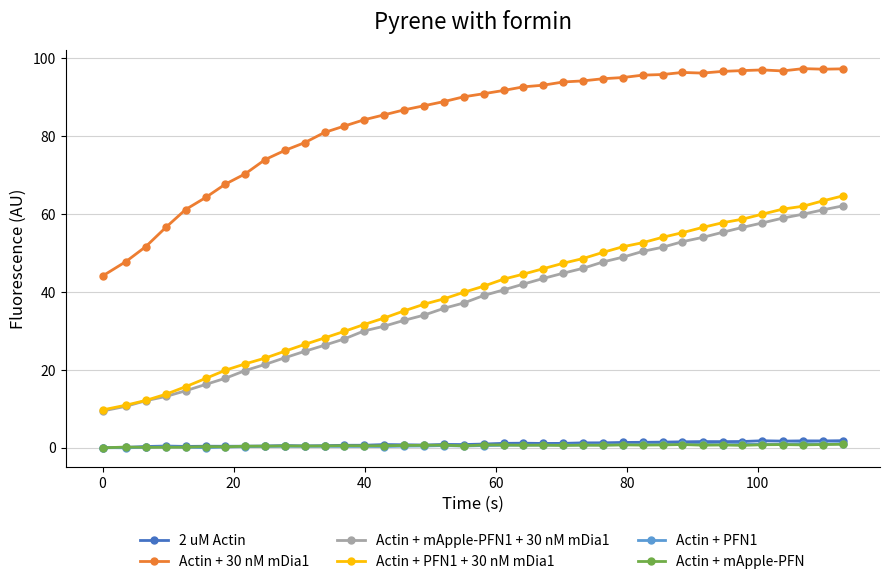

What is the value of the Actin + mApple-PFN1 + 30 nM mDia1 point at the 14th from the left?

30.0